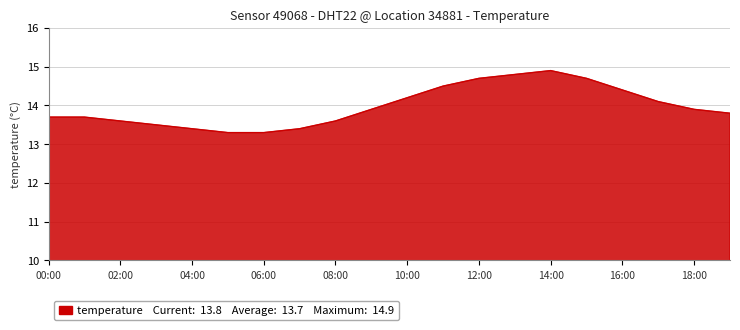

What is the maximum value shown in the chart?

14.9